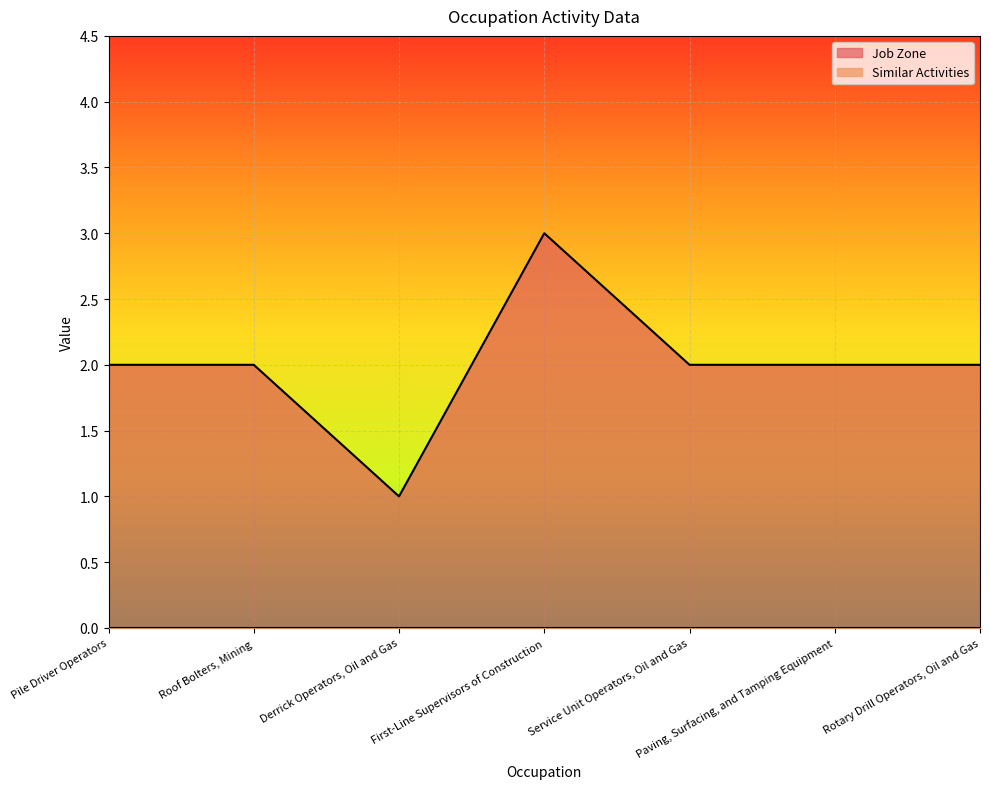

What position from the right is Service Unit Operators, Oil and Gas?

3